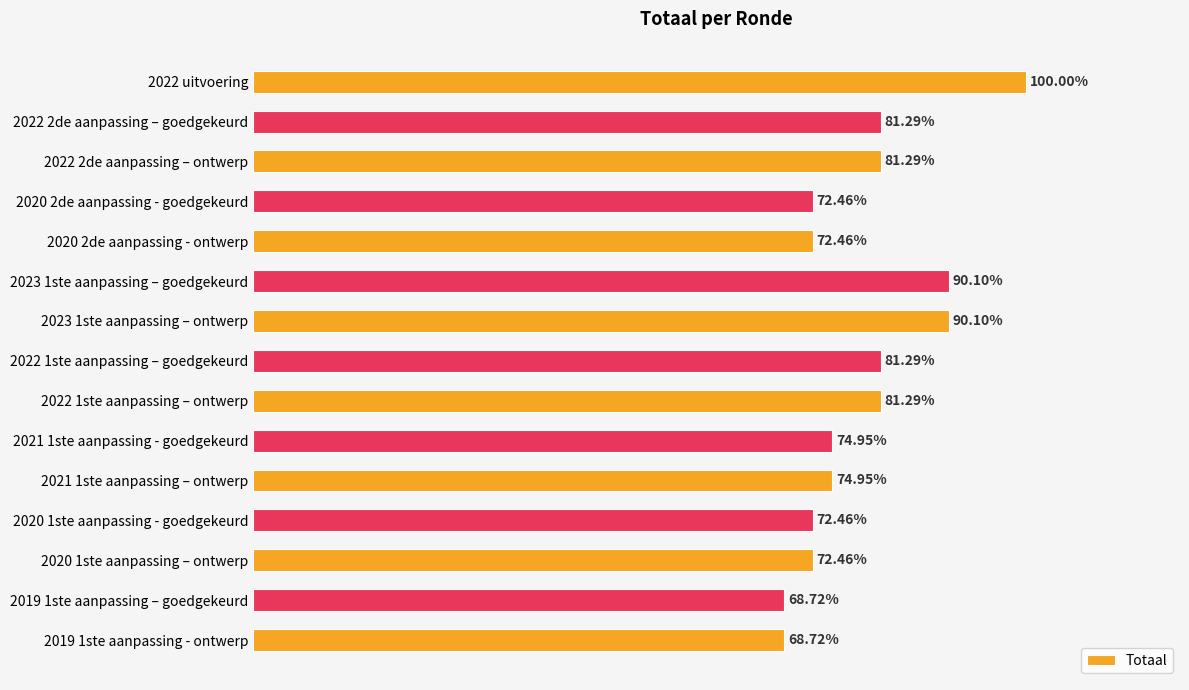

List the labels in order of value, smallest first.

2019 1ste aanpassing – goedgekeurd, 2019 1ste aanpassing - ontwerp, 2020 2de aanpassing - goedgekeurd, 2020 2de aanpassing - ontwerp, 2020 1ste aanpassing - goedgekeurd, 2020 1ste aanpassing – ontwerp, 2021 1ste aanpassing - goedgekeurd, 2021 1ste aanpassing – ontwerp, 2022 2de aanpassing – goedgekeurd, 2022 2de aanpassing – ontwerp, 2022 1ste aanpassing – goedgekeurd, 2022 1ste aanpassing – ontwerp, 2023 1ste aanpassing – goedgekeurd, 2023 1ste aanpassing – ontwerp, 2022 uitvoering